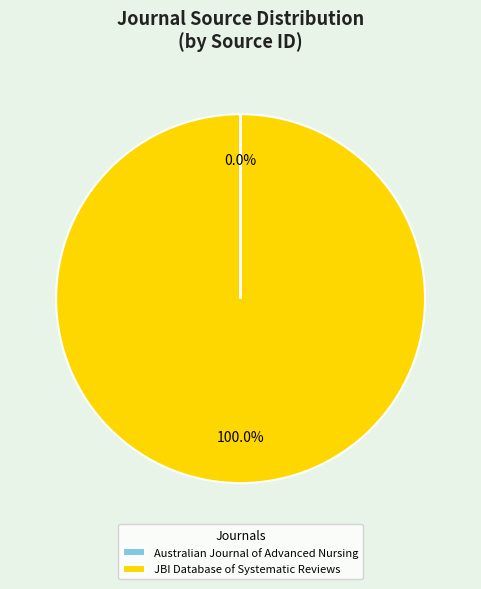

Does JBI Database of Systematic Reviews represent more than half of the total?

Yes